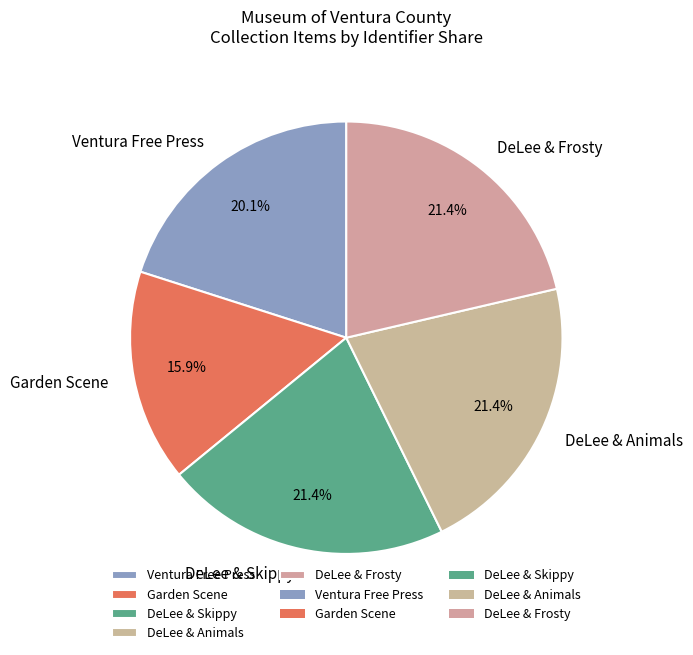

Combined, what portion of the pie is Ventura Free Press and Garden Scene?

35.9%